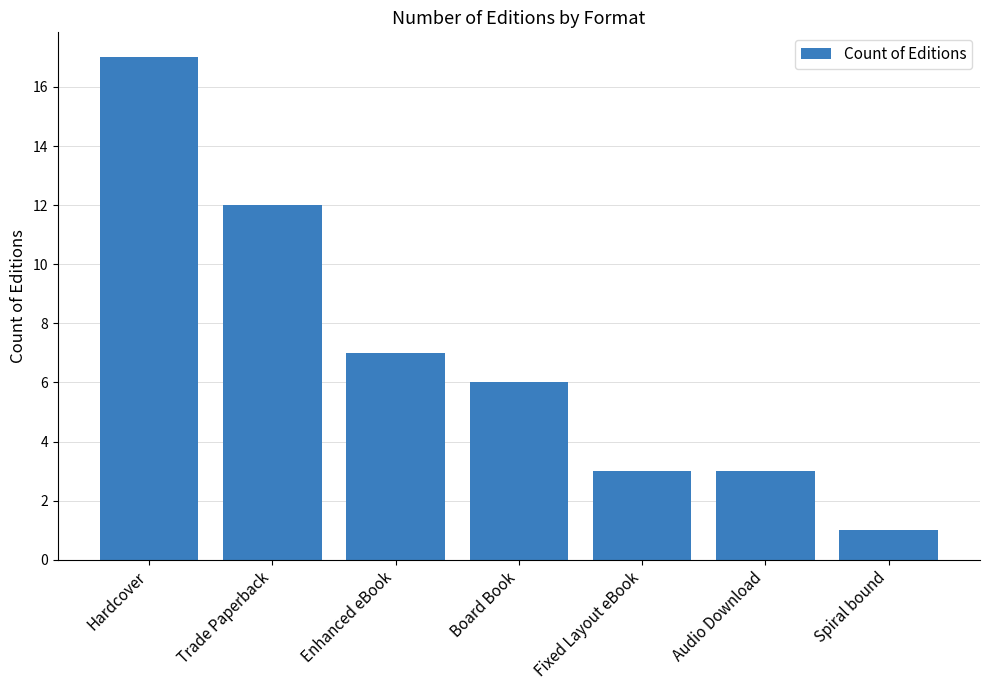

True or false: the data shows 12 at Trade Paperback.

True